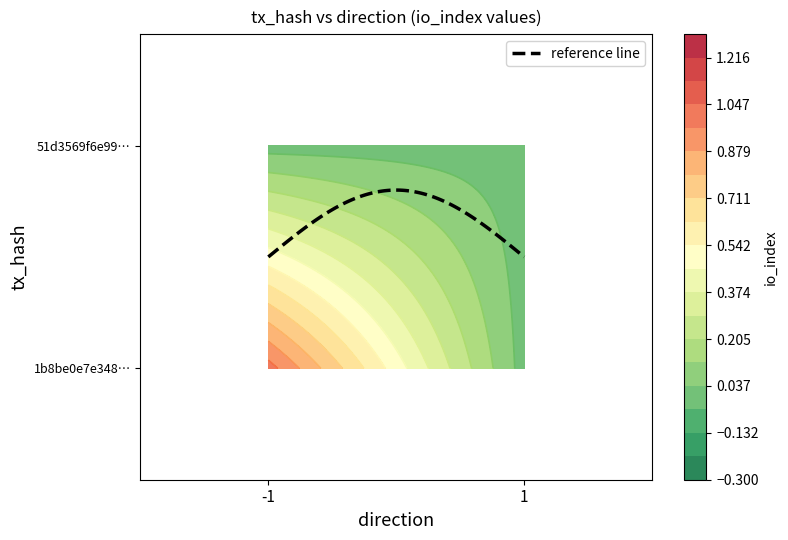

Is it true that 1b8be0e7e348682ae32cf9da082cc829582af72 equals -1 at 1?

False